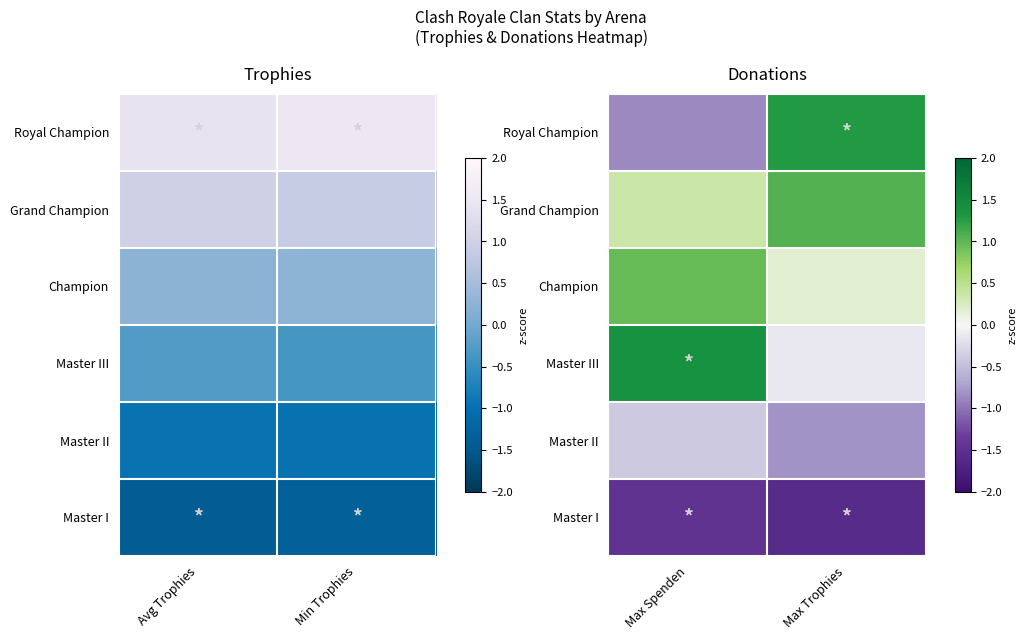

Is the value of Master II at Max Spenden greater than the value of Champion at Max Trophies?

No